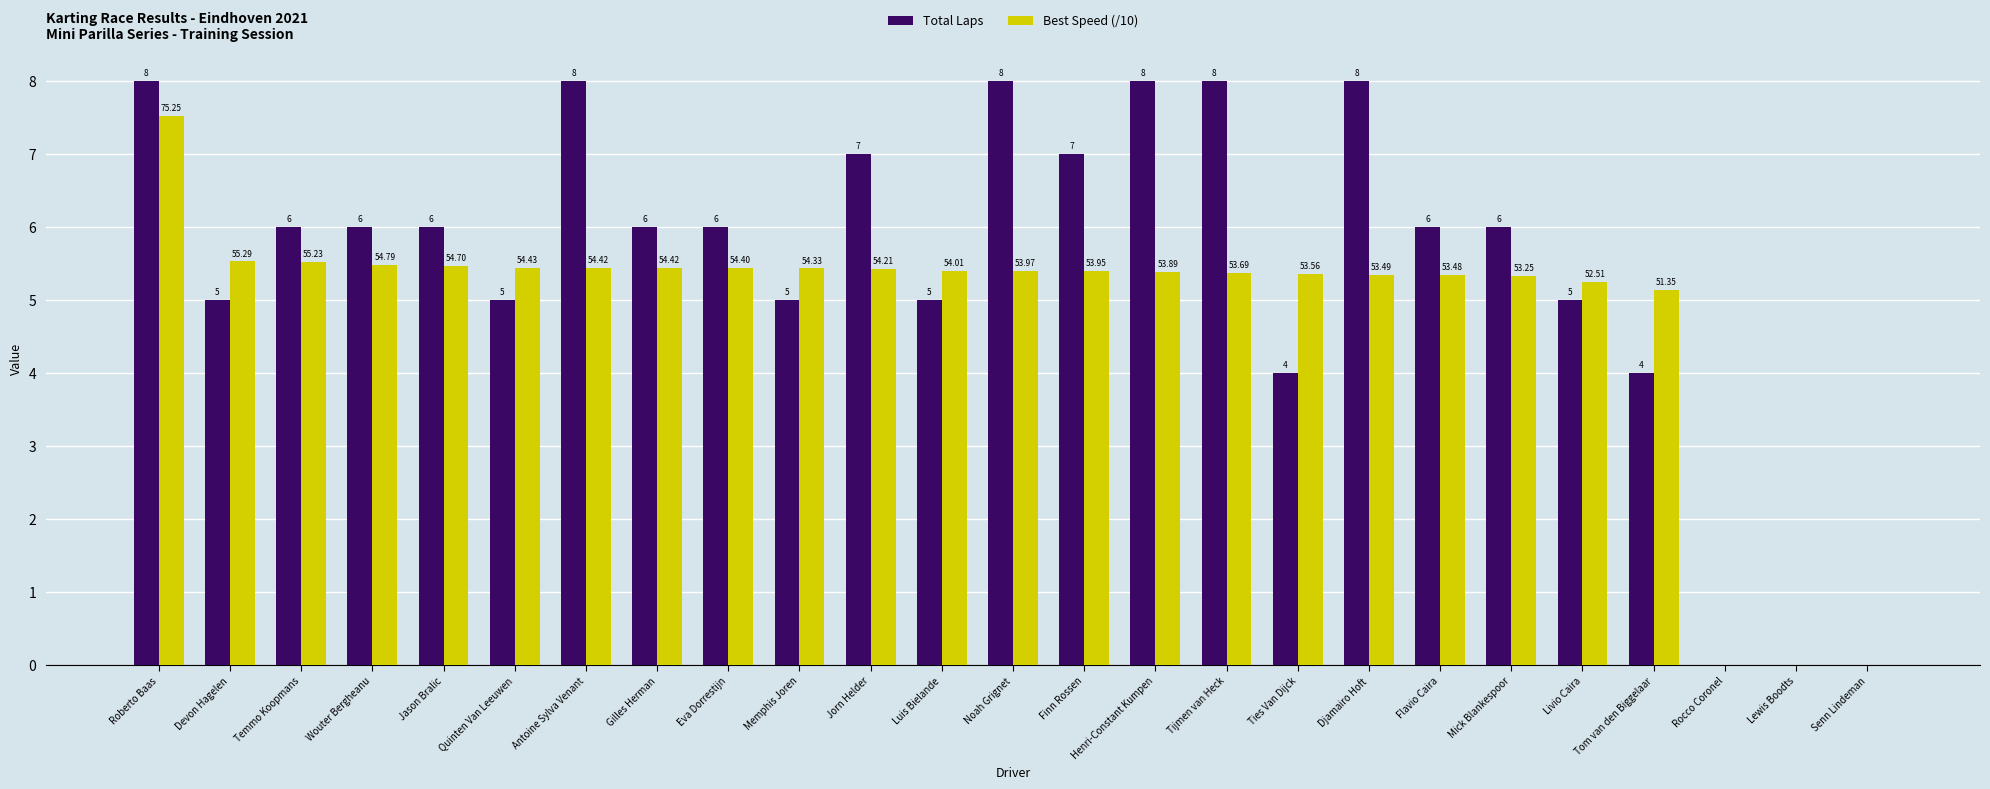

True or false: Total Laps has a value of 5.0 at Luis Bielande.

True